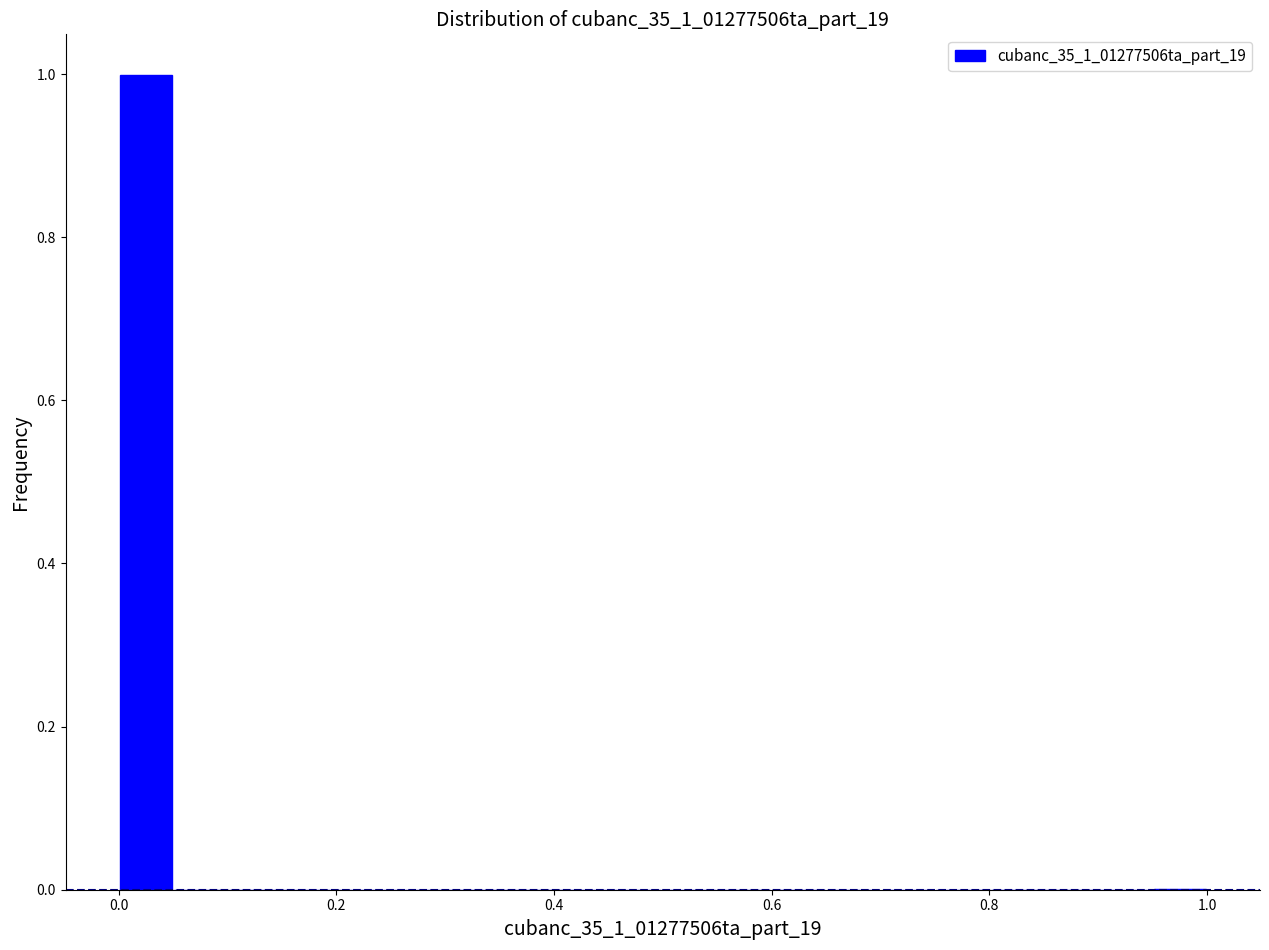

Around what value on the x-axis is the tallest bar? Give the approximate position of its centre, as read against the axis.

0.02